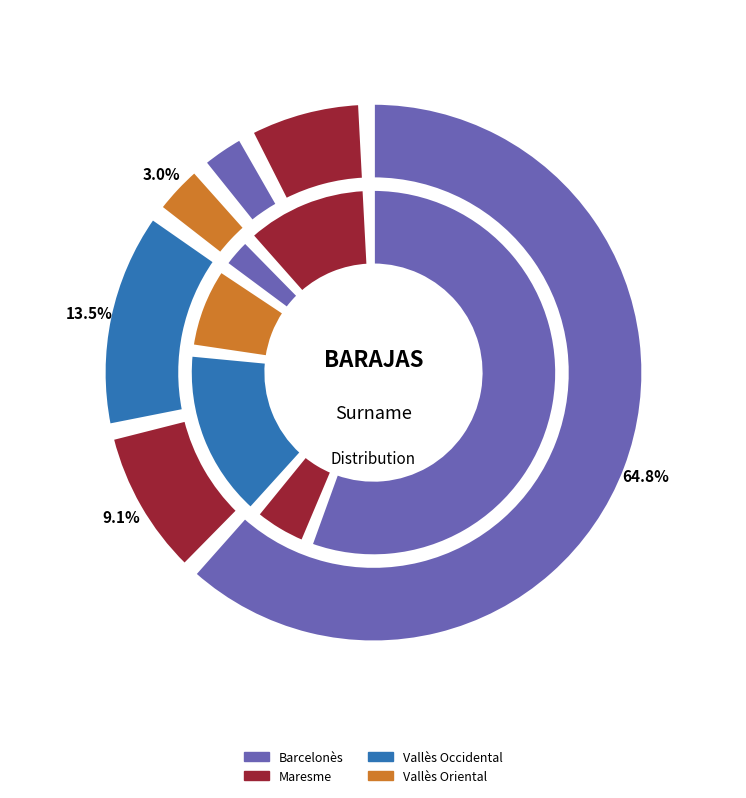

How much of the chart is everything except Baix Llobregat?

93.5%